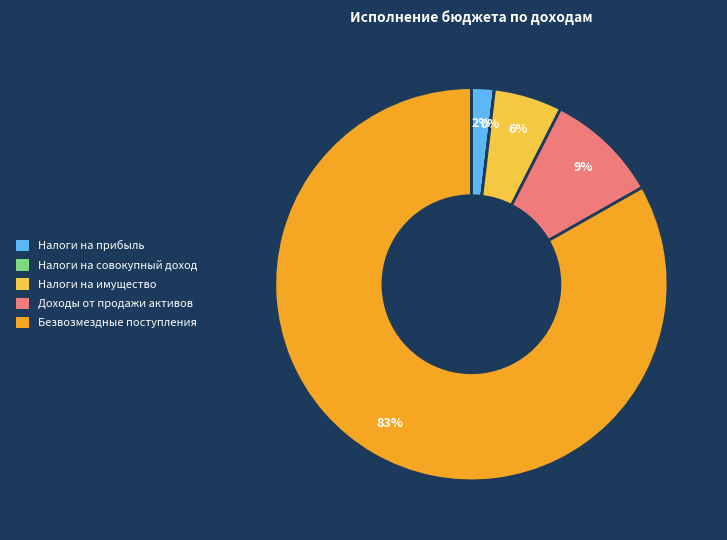

What is the ratio of the value at Налоги на имущество to the value at Налоги на прибыль?

3.0